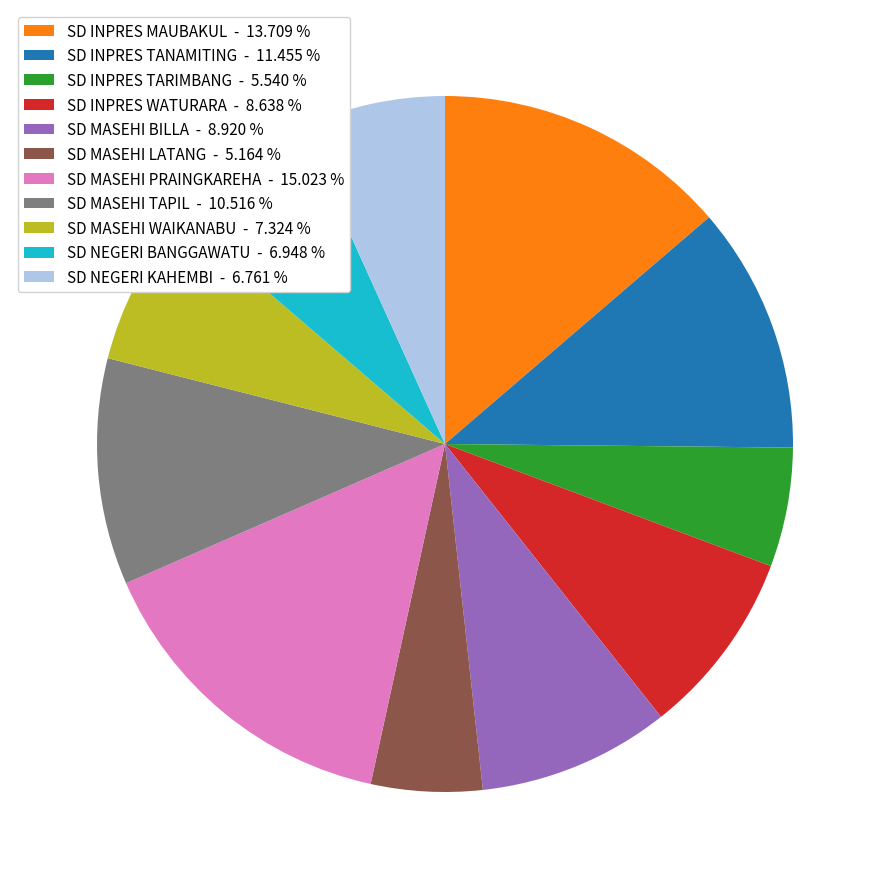

Does SD INPRES MAUBAKUL - 13.709 % represent more than half of the total?

No